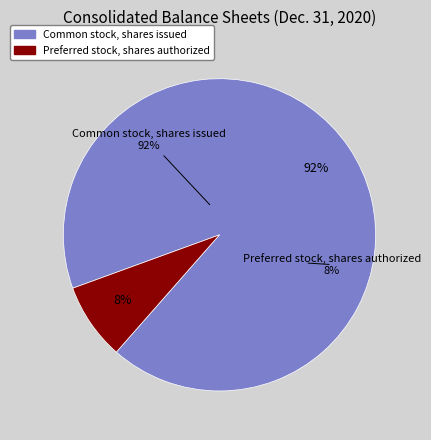

Combined, what portion of the pie is Preferred stock, shares authorized and Common stock, shares issued?

100.0%